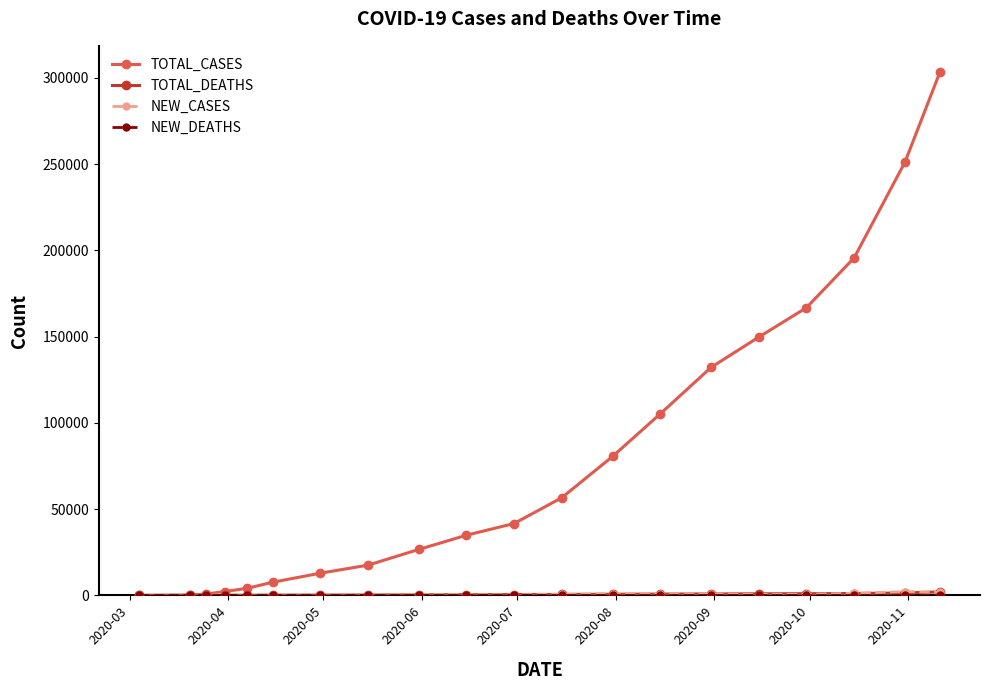

What is the maximum value shown in the chart?

303396